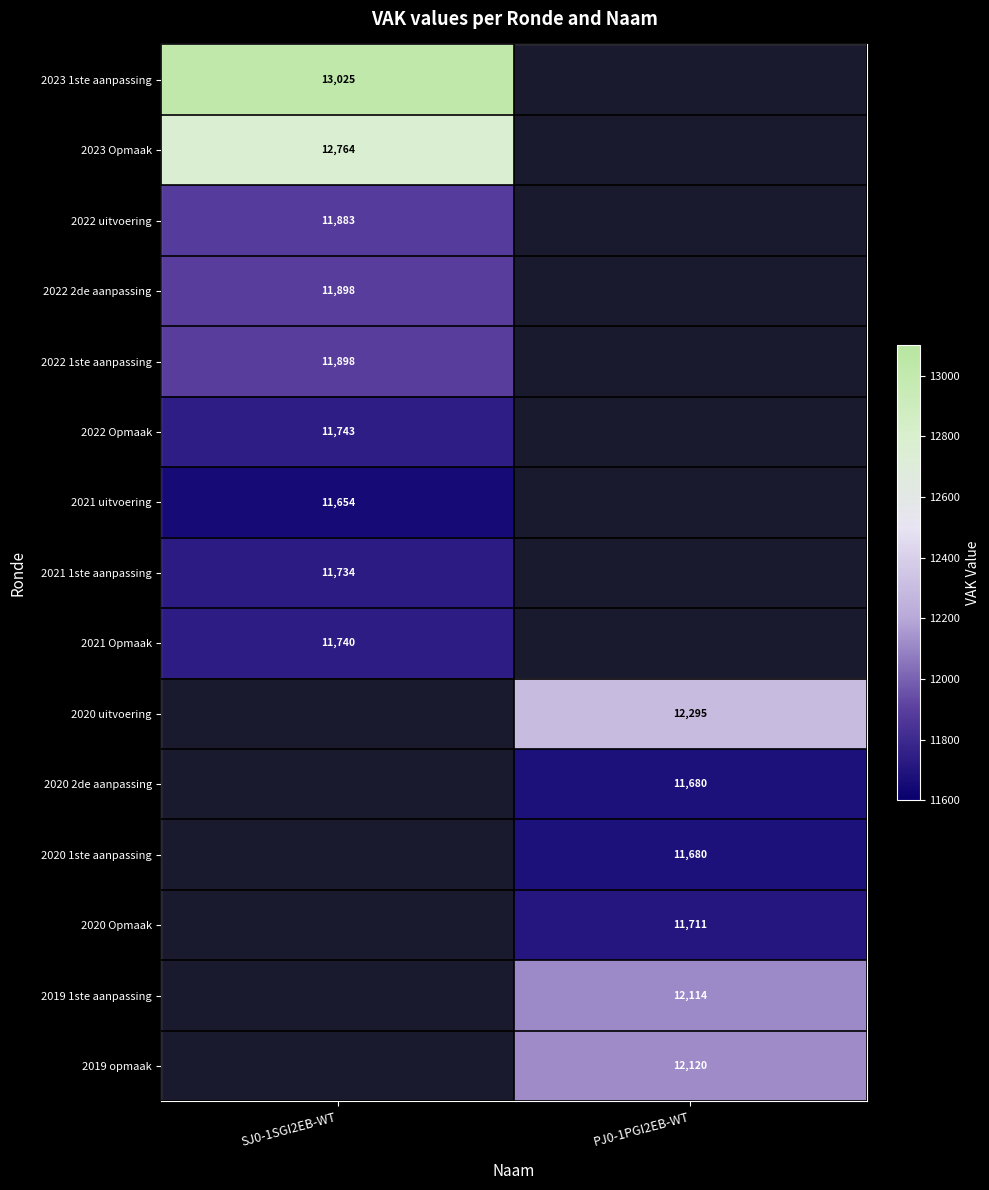

True or false: 2021 uitvoering has a value of 11654 at SJ0-1SGI2EB-WT.

True